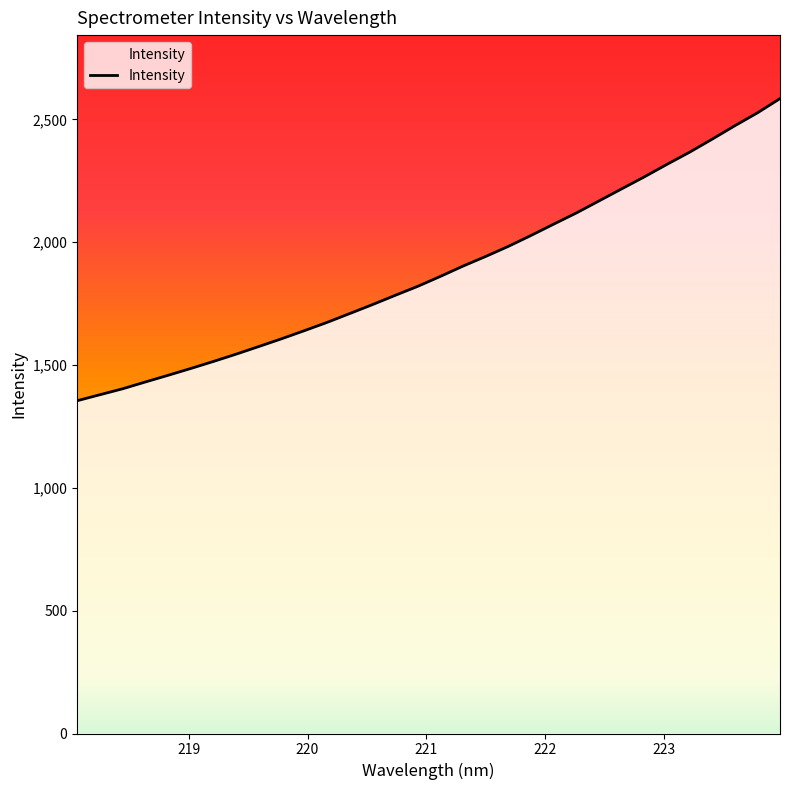

Does the chart display data point markers on the line(s)?

No